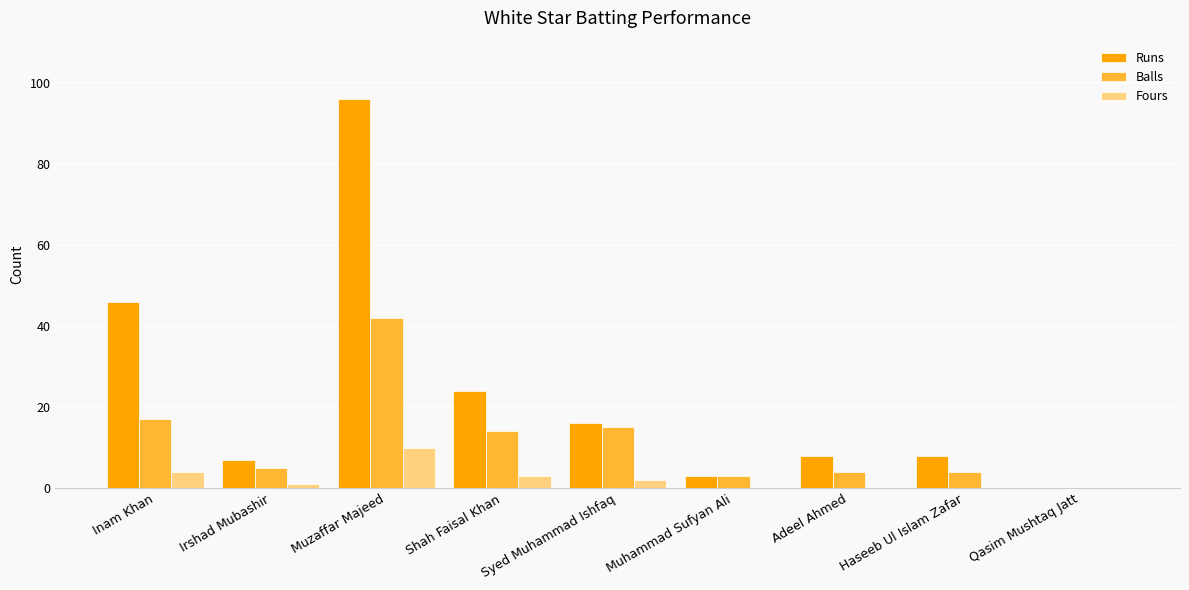

Reading left to right, transcribe all the data shown in this chart.

Runs: Inam Khan=46	Irshad Mubashir=7	Muzaffar Majeed=96	Shah Faisal Khan=24	Syed Muhammad Ishfaq=16	Muhammad Sufyan Ali=3	Adeel Ahmed=8	Haseeb Ul Islam Zafar=8	Qasim Mushtaq Jatt=0
Balls: Inam Khan=17	Irshad Mubashir=5	Muzaffar Majeed=42	Shah Faisal Khan=14	Syed Muhammad Ishfaq=15	Muhammad Sufyan Ali=3	Adeel Ahmed=4	Haseeb Ul Islam Zafar=4	Qasim Mushtaq Jatt=0
Fours: Inam Khan=4	Irshad Mubashir=1	Muzaffar Majeed=10	Shah Faisal Khan=3	Syed Muhammad Ishfaq=2	Muhammad Sufyan Ali=0	Adeel Ahmed=0	Haseeb Ul Islam Zafar=0	Qasim Mushtaq Jatt=0